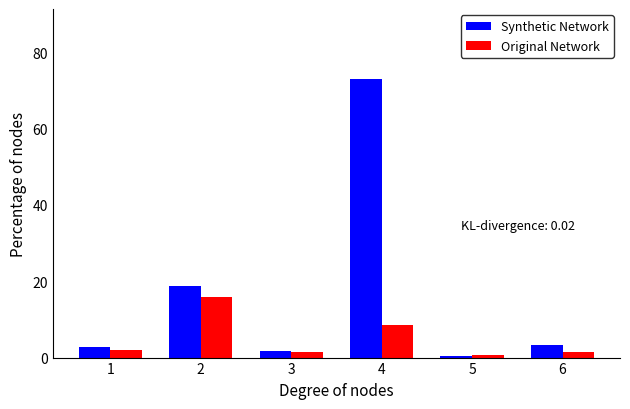

Rank the series by their maximum value, from lowest to highest.

Original Network, Synthetic Network